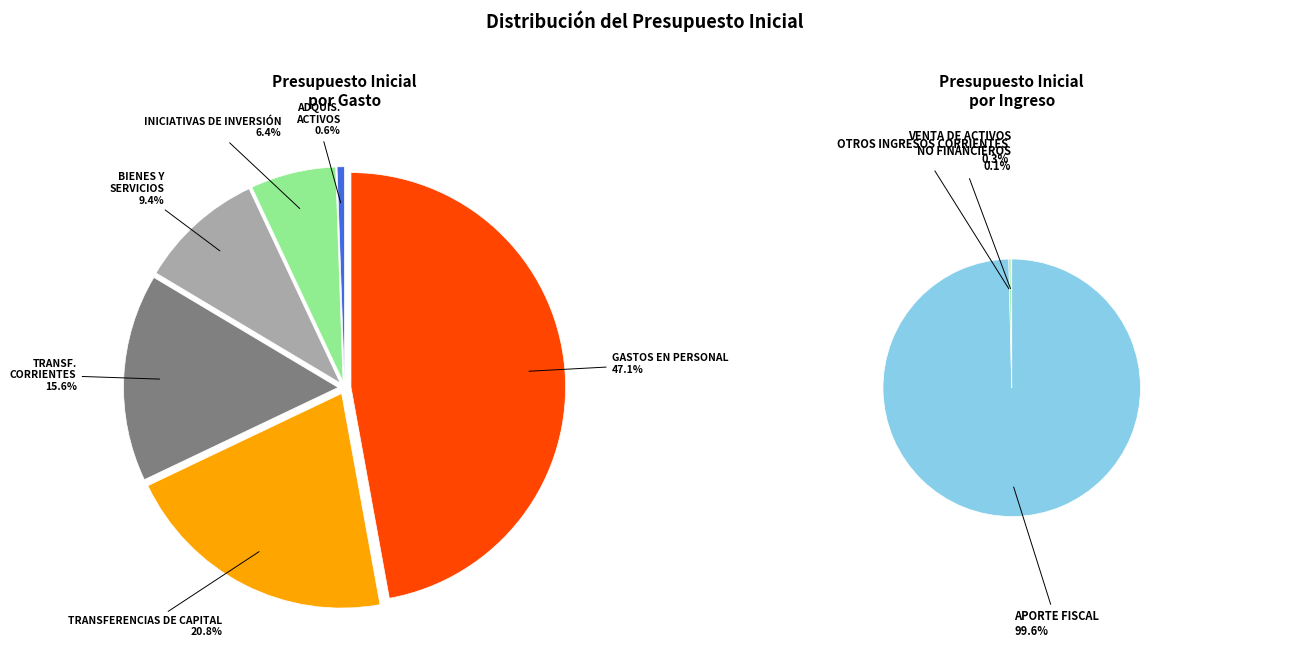

Which has a higher value, TRANSFERENCIAS CORRIENTES or APORTE FISCAL?

APORTE FISCAL